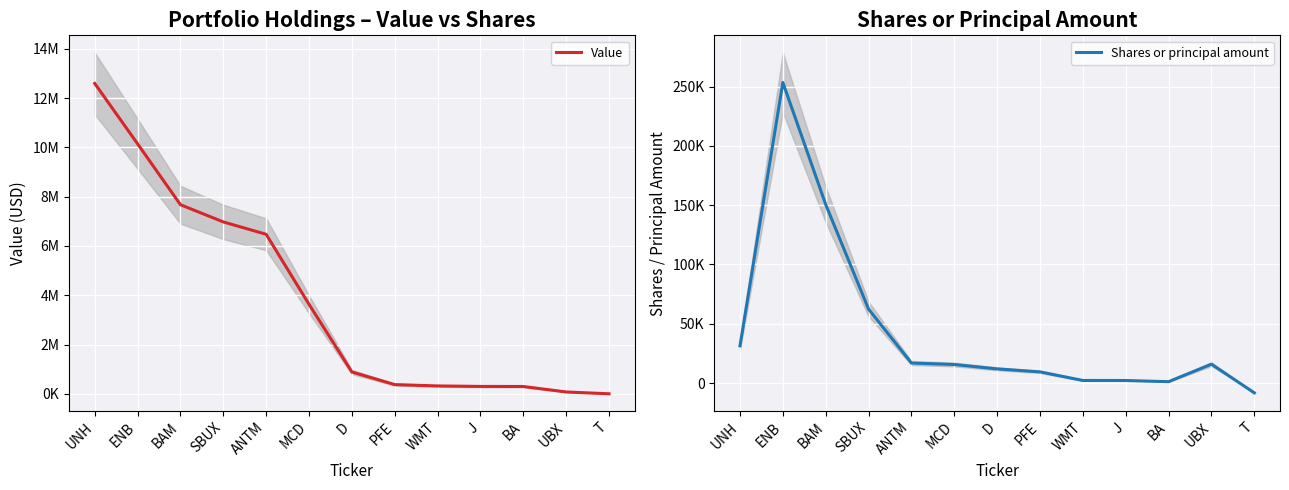

How many data points in Shares or principal amount are above 15721?

6